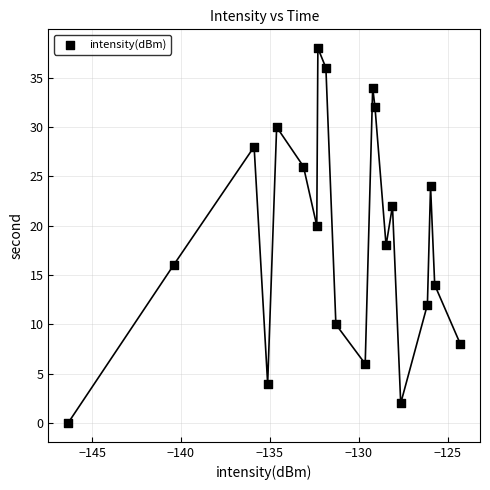

What is the range of Y values (max minus min)?

38